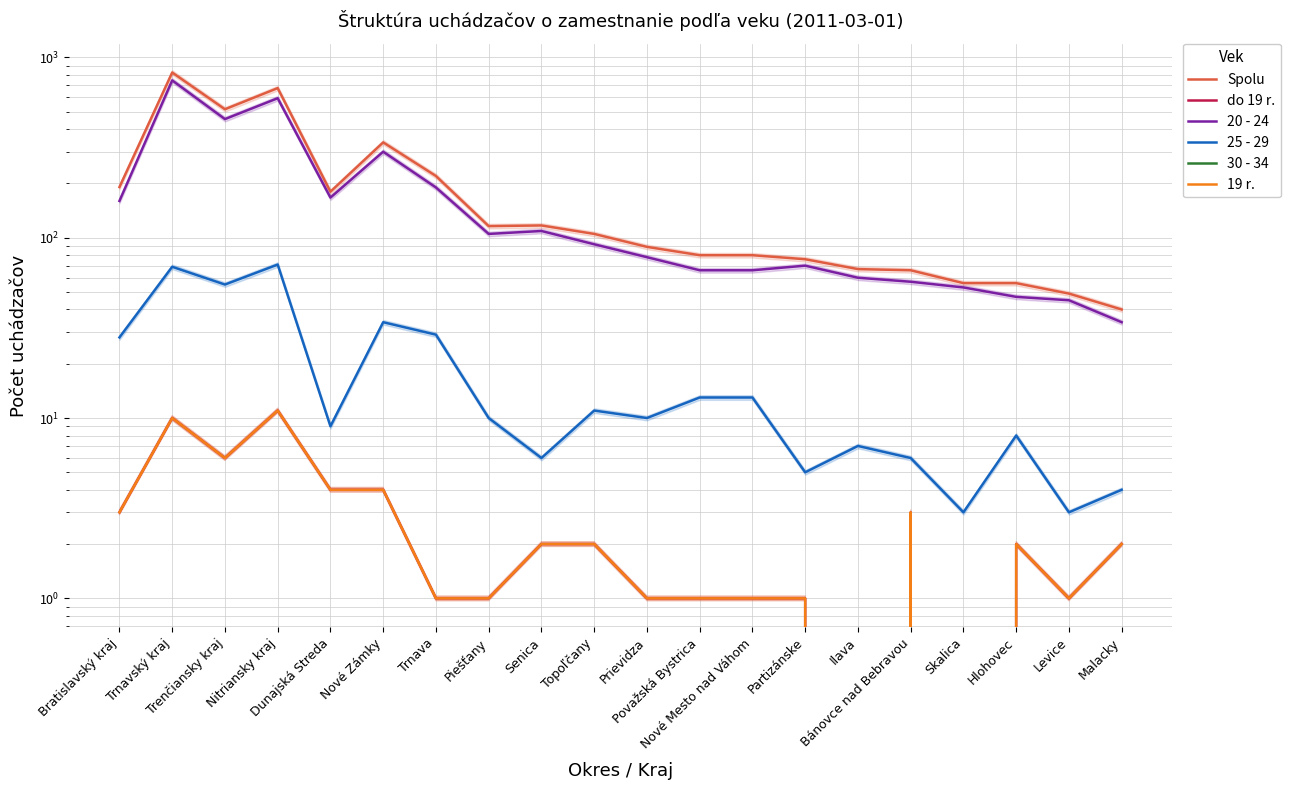

Reading right to left, list all the values displayed in this chart.

Spolu: 40	49	56	56	66	67	76	80	80	89	105	117	116	220	338	180	676	516	825	191
do 19 r.: 2	1	2	0	3	0	1	1	1	1	2	2	1	1	4	4	11	6	10	3
20 - 24: 34	45	47	53	57	60	70	66	66	78	92	109	105	190	300	167	594	455	746	160
25 - 29: 4	3	8	3	6	7	5	13	13	10	11	6	10	29	34	9	71	55	69	28
30 - 34: 0	0	0	0	0	0	0	0	0	0	0	0	0	0	0	0	0	0	0	0
19 r.: 2	1	2	0	3	0	1	1	1	1	2	2	1	1	4	4	11	6	10	3